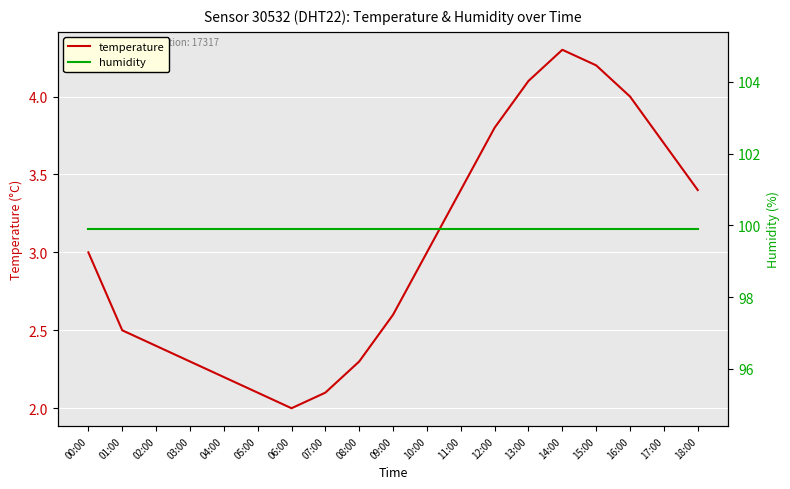

What is the highest value of the temperature series?

4.3